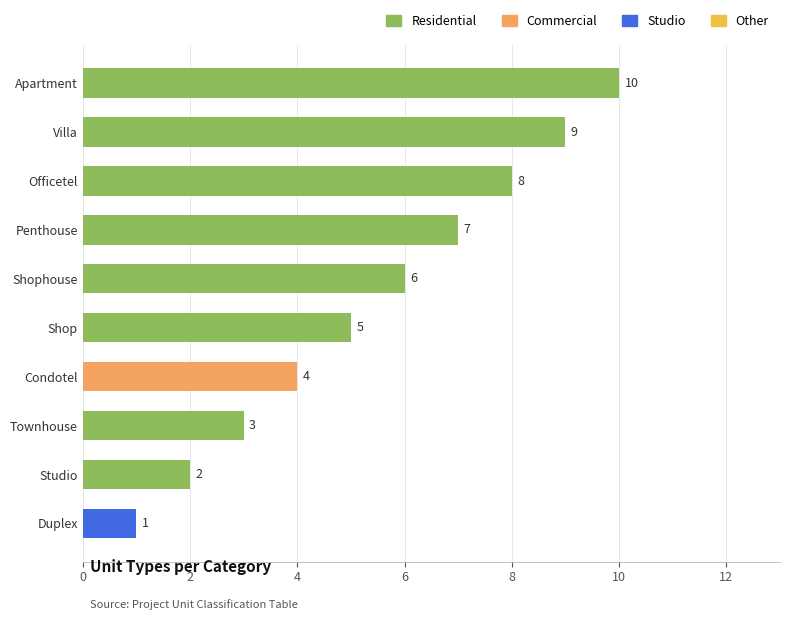

What is the ratio of the value at Duplex to the value at Studio?

0.5